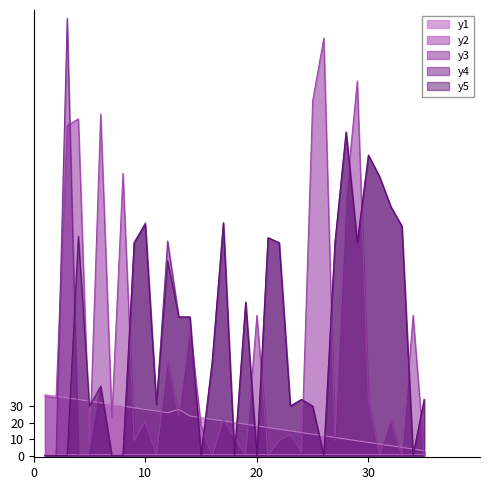

True or false: y3 and y5 cross at least once.

True